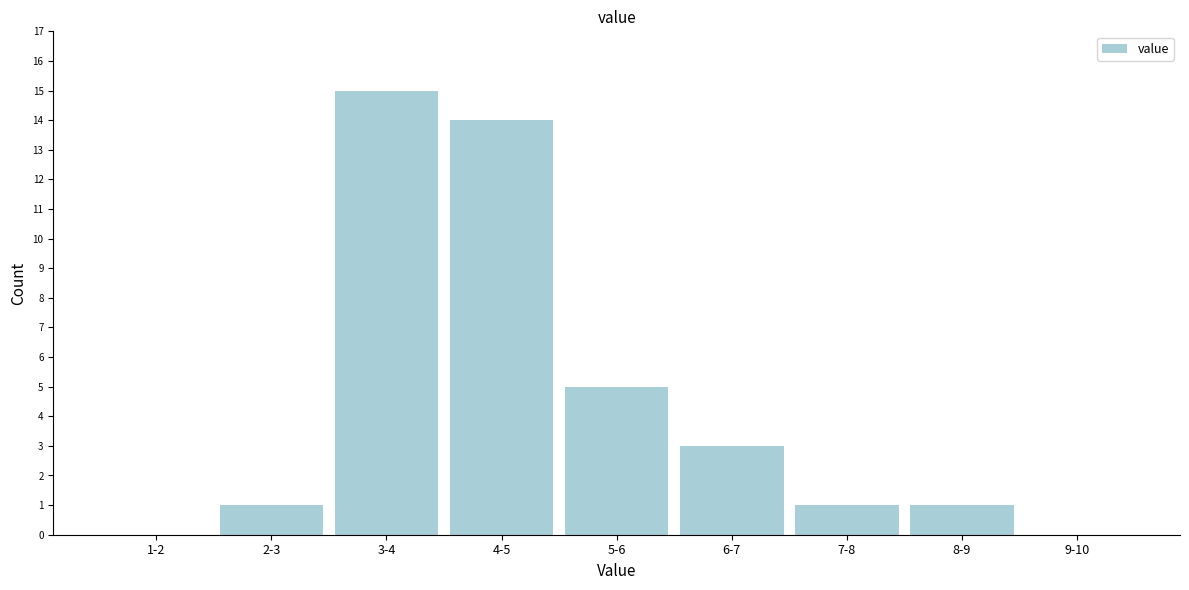

Reading left to right, list all the values displayed in this chart.

1-2=0	2-3=1	3-4=15	4-5=14	5-6=5	6-7=3	7-8=1	8-9=1	9-10=0